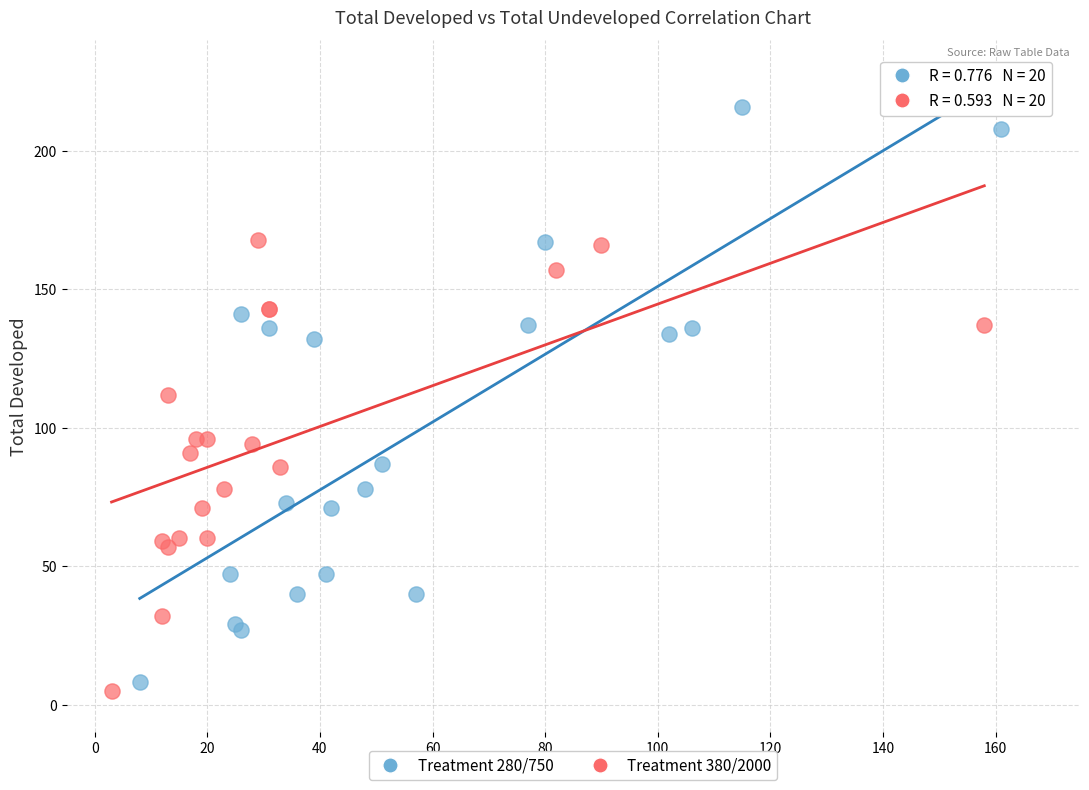

What are all the series names shown in the legend?

Treatment 280/750, Treatment 380/2000